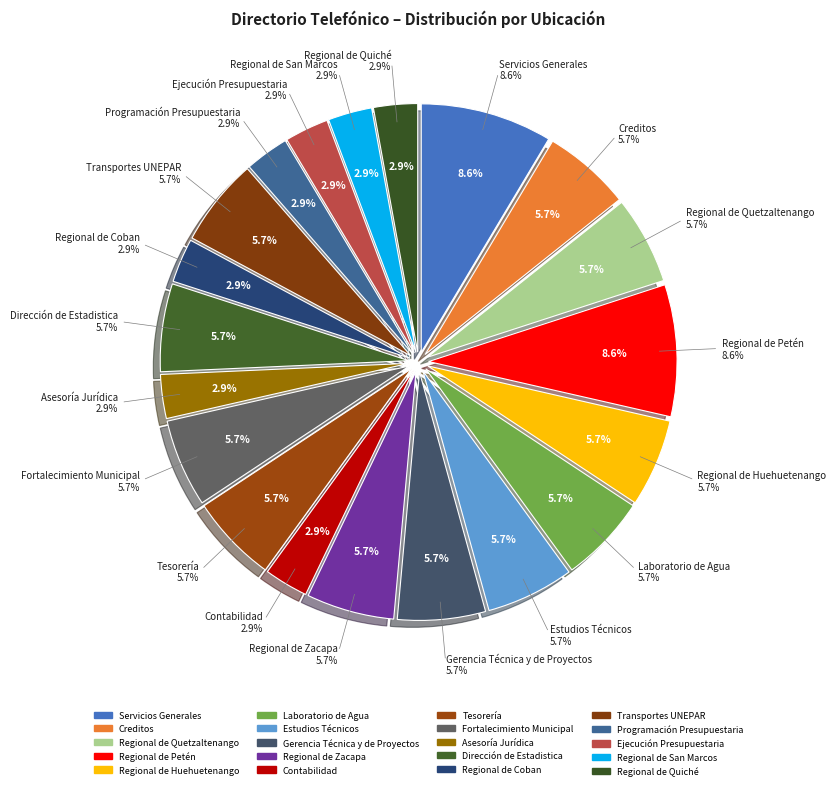

What percentage do Regional de Huehuetenango and Programación Presupuestaria together represent?

8.6%